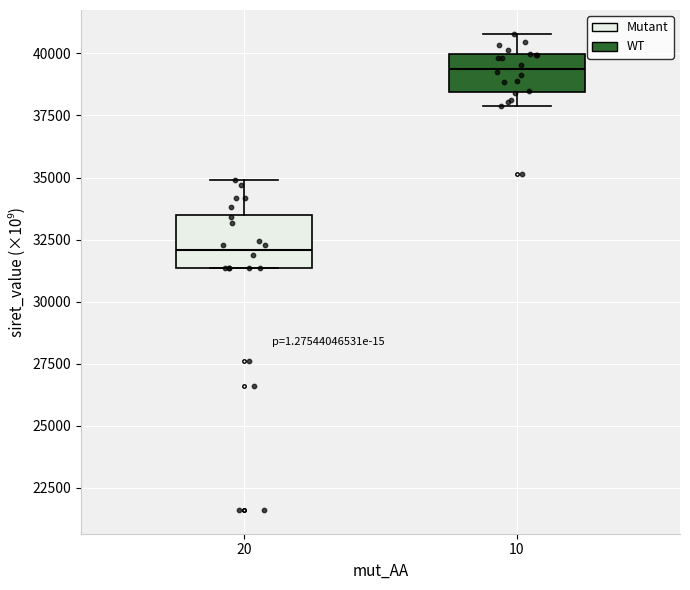

Reading left to right, read every box against the y-axis: the position of its median line, the range the box covers, and the ends of its whiskers. The values are not printed on the chart, so give them approximately, as read against the axis.

20: median 32000, box 31500 to 33500, whiskers 31500 to 35000
10: median 39500, box 38500 to 40000, whiskers 38000 to 41000